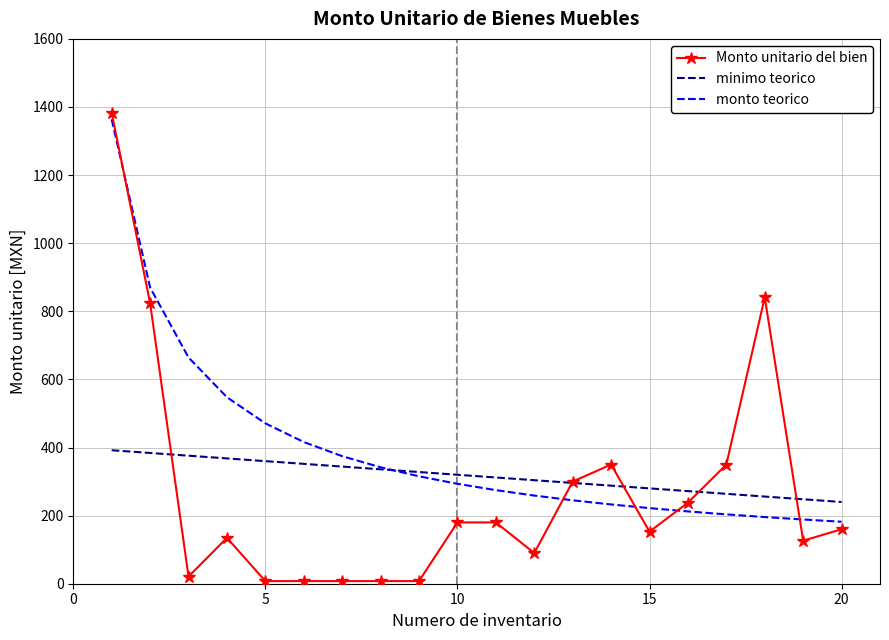

Rank the series by their average value, from lowest to highest.

Monto unitario del bien, minimo teorico, monto teorico